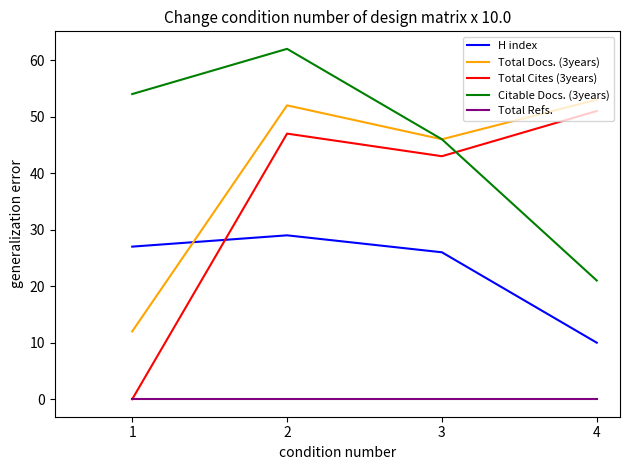

Reading left to right, what are all the values shown in this chart?

H index: 27	29	26	10
Total Docs. (3years): 12	52	46	53
Total Cites (3years): 0	47	43	51
Citable Docs. (3years): 54	62	46	21
Total Refs.: 0	0	0	0